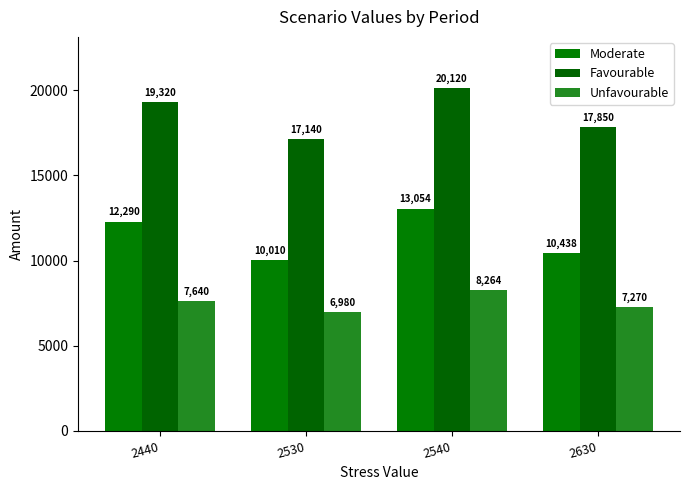

Where is Unfavourable nearest to the value 7622?

2440